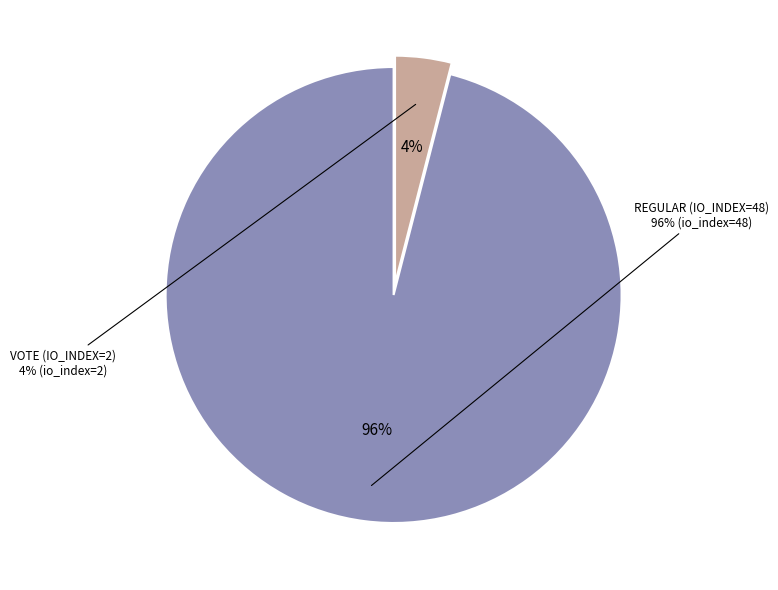

Is it true that Vote (io_index=2) is 18% of the pie?

False